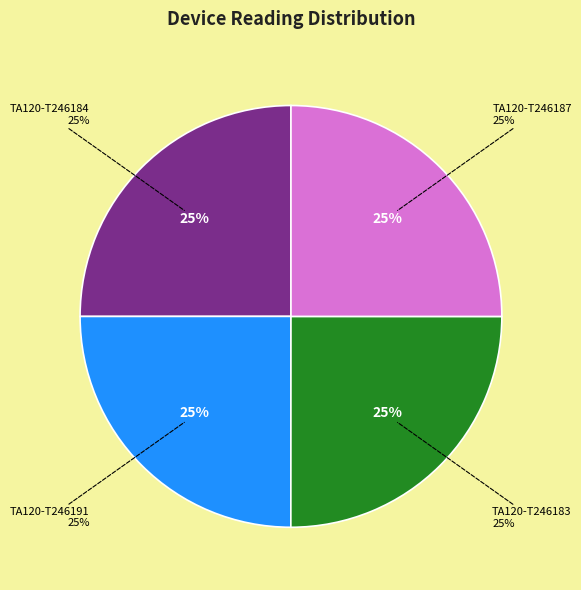

To the nearest percent, what portion does TA120-T246187 represent?

25%